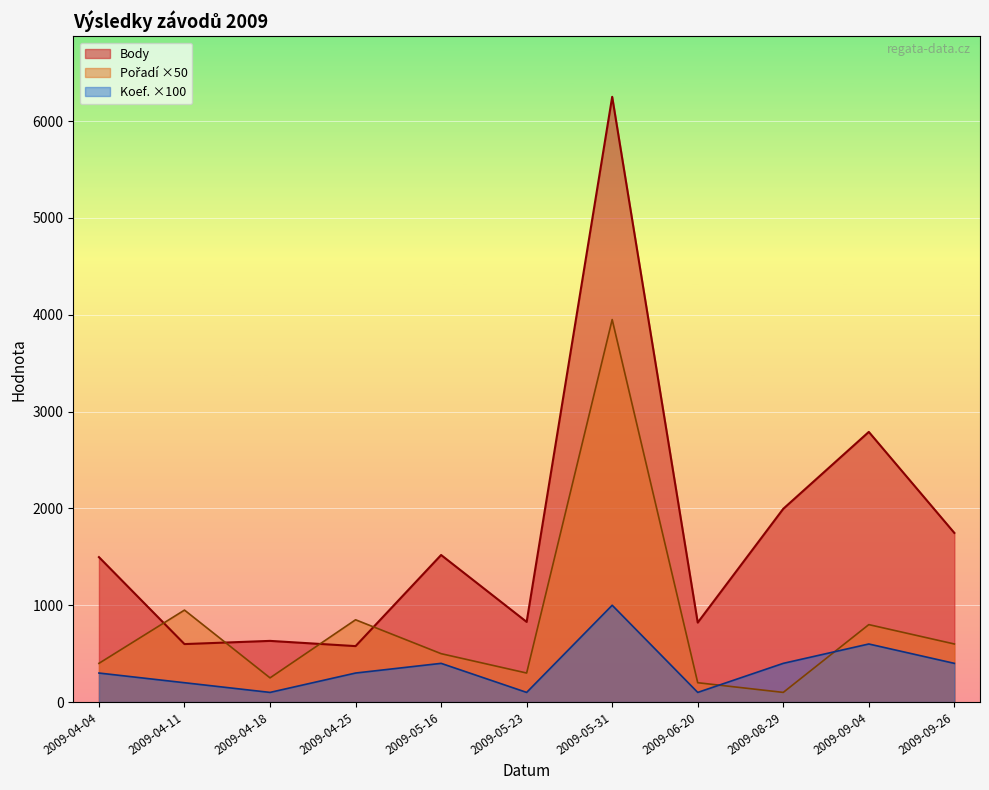

True or false: Koef. has a value of 100 at 2009-06-20.

True